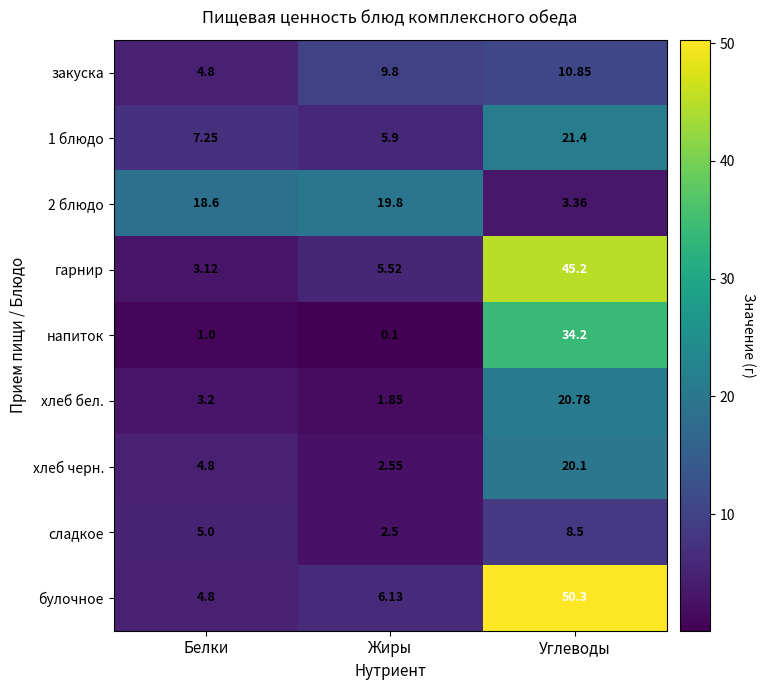

Which series has the widest spread of values?

булочное